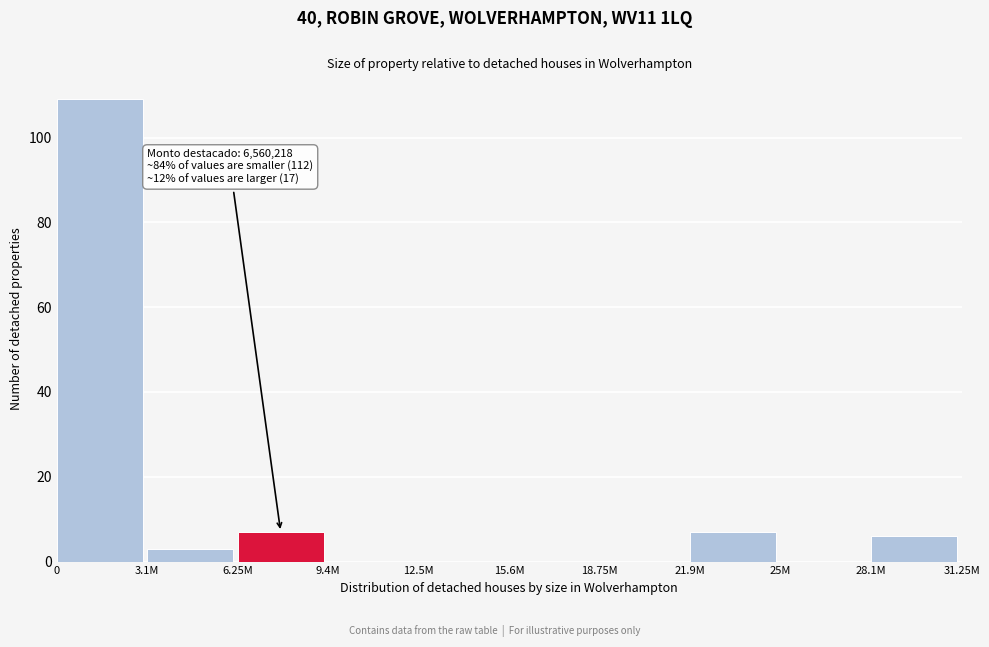

Reading right to left, transcribe all the data shown in this chart.

28.1M=6	25M=0	21.9M=7	18.75M=0	15.6M=0	12.5M=0	9.4M=0	6.25M=7	3.1M=3	0=109